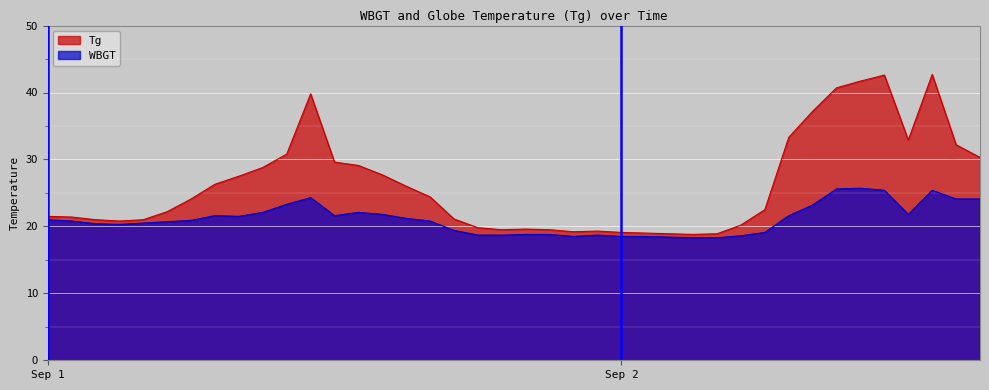

True or false: Tg has a value of 30.8 at 9/1 11:00.

True